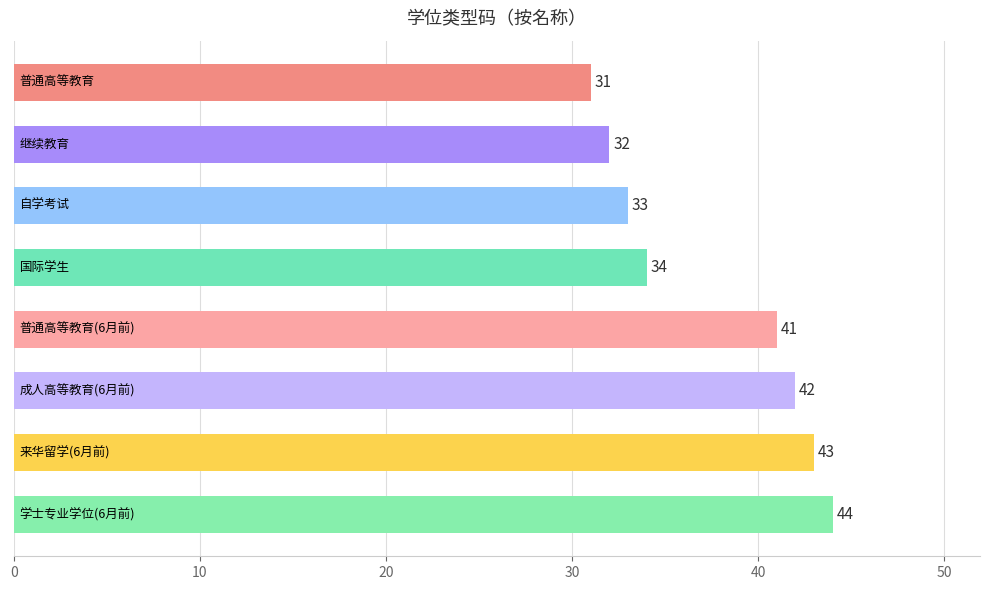

What is the value of the 5th bar from the top?

41